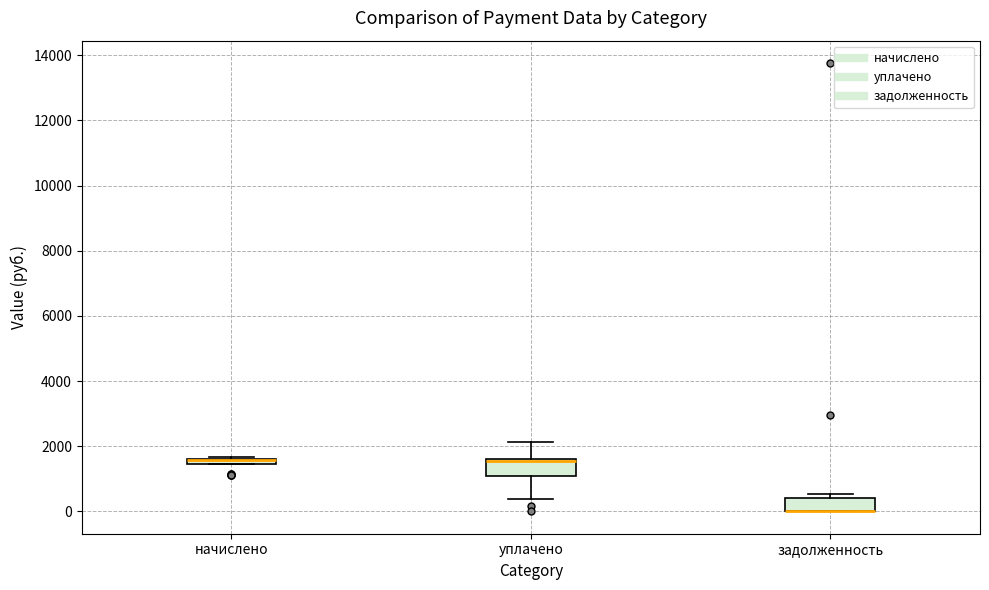

Where is the upper edge of the box for начислено on the y-axis? The values are not printed on the chart, so give them approximately, as read against the axis.

1600